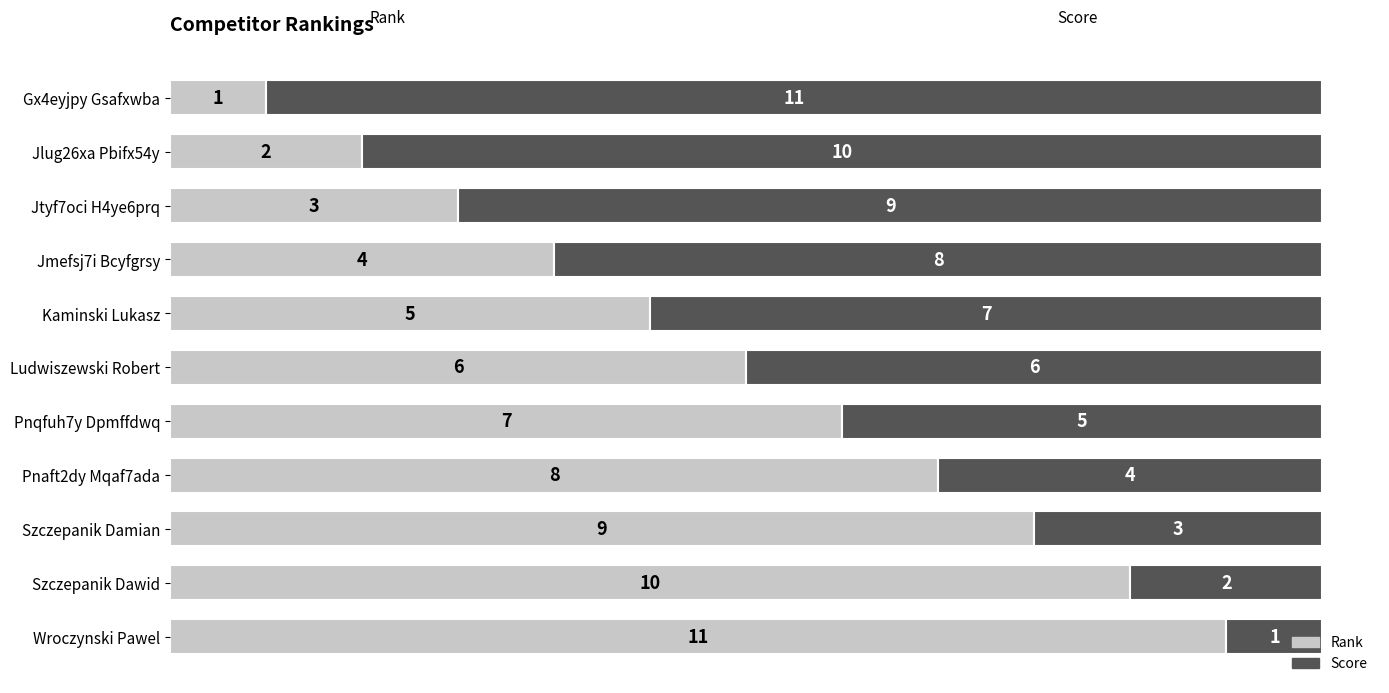

Which category has the lowest value in the Rank series?

Gx4eyjpy Gsafxwba